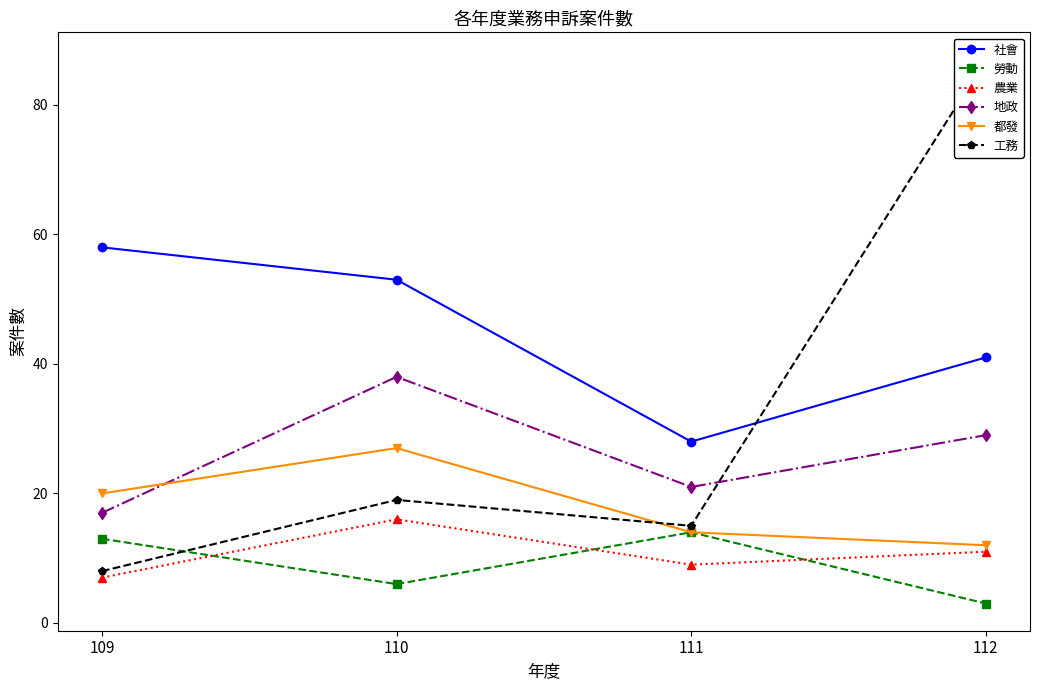

Does the chart display data point markers on the line(s)?

Yes